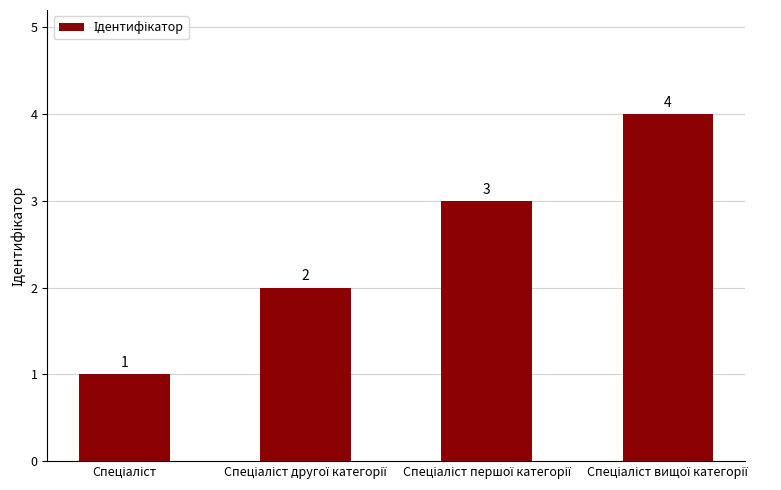

Reading left to right, what are all the values shown in this chart?

1	2	3	4